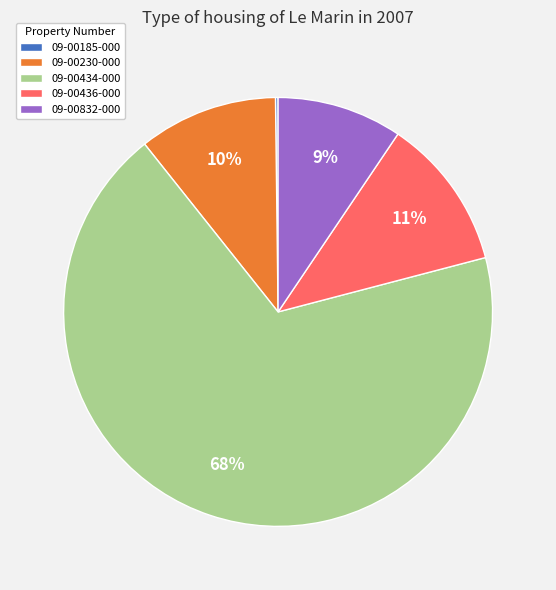

True or false: 09-00436-000 accounts for 11% of the total.

True